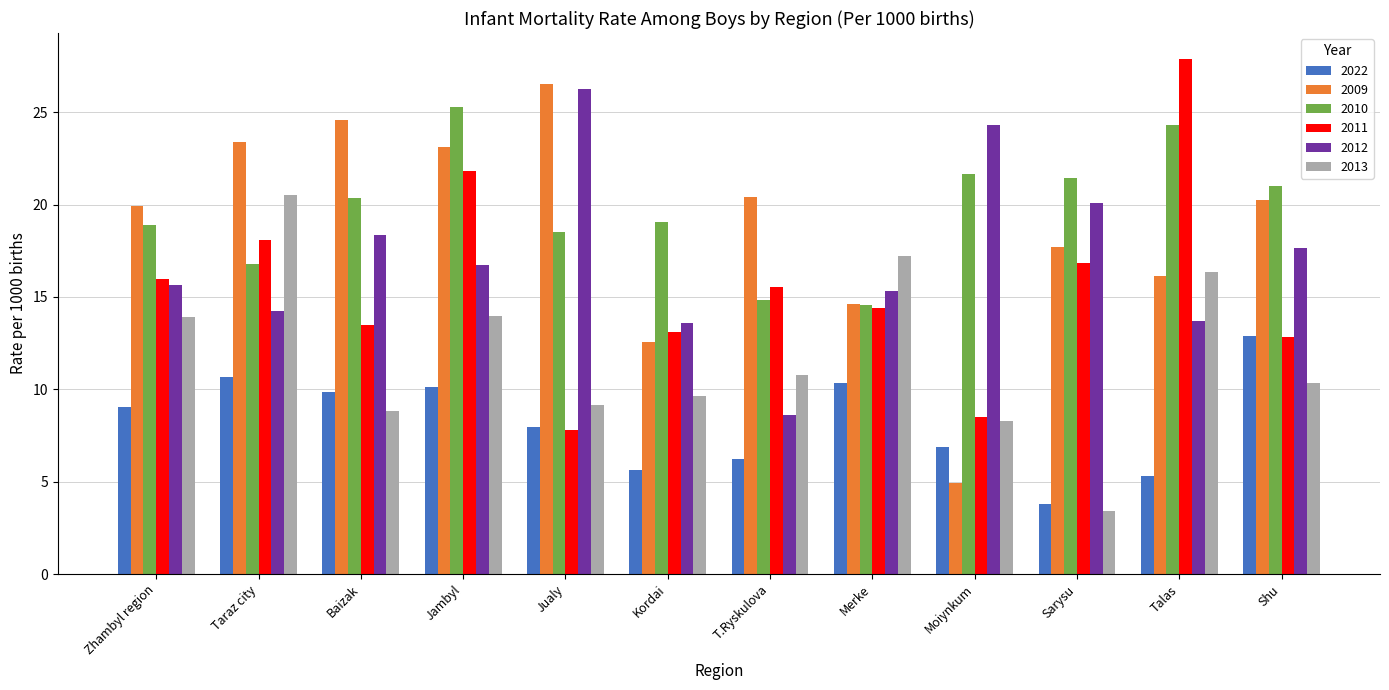

At which category is the sum across all series the highest?

Jambyl